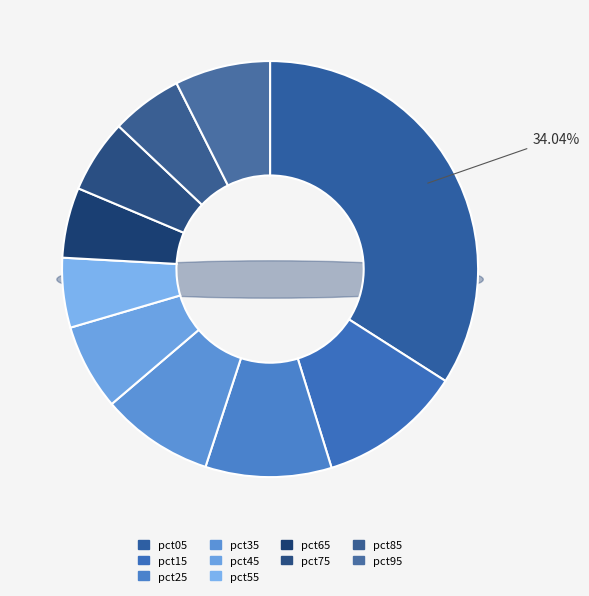

To the nearest percent, what portion does pct95 represent?

7%